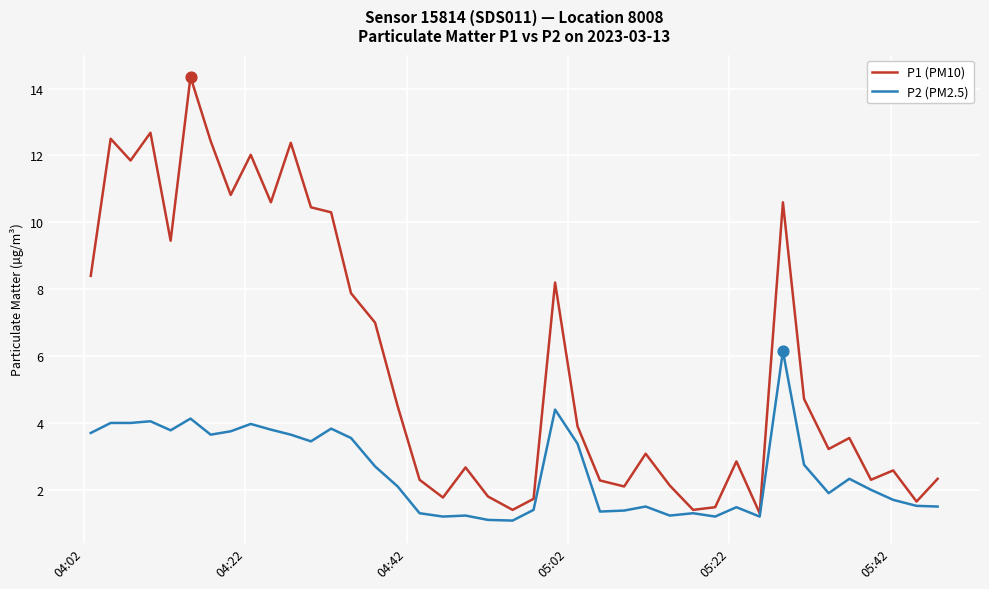

Which series has the widest spread of values?

P1 (PM10)